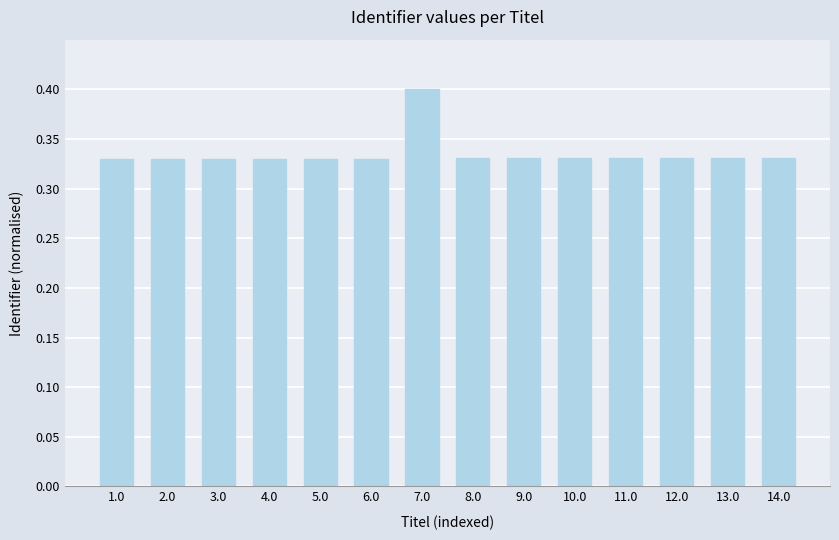

What is the label of the 2nd bar from the right?

13.0